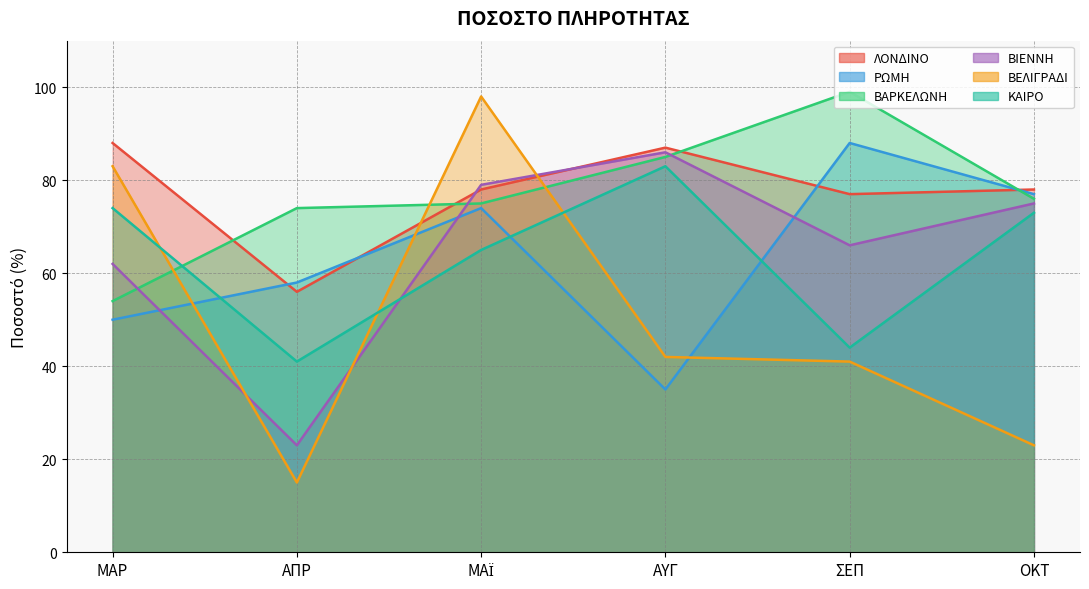

What is the label of the 3rd point from the left?

ΜΑΪ